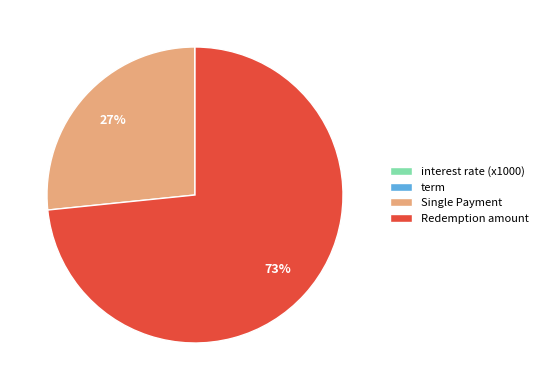

To the nearest percent, what is the difference between the largest and smallest slice percentages?

73%